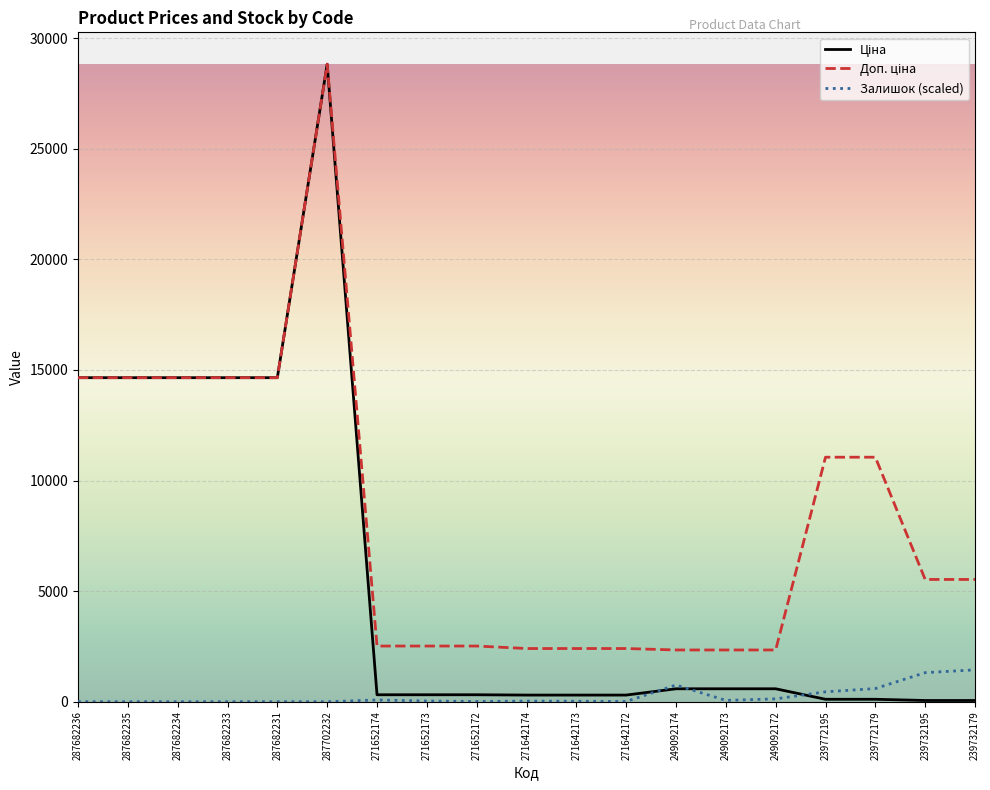

What is the difference between the highest and lowest values at 271652174?

2439.5